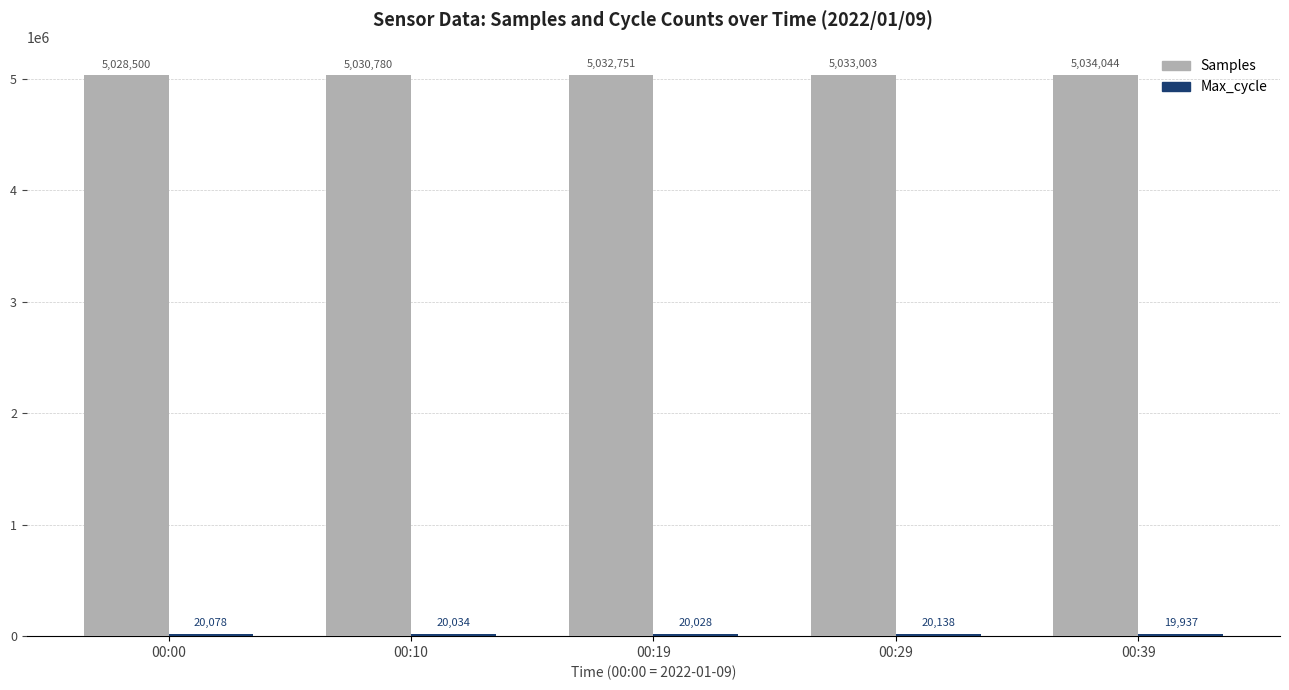

At how many categories does at least one series exceed 147330?

5